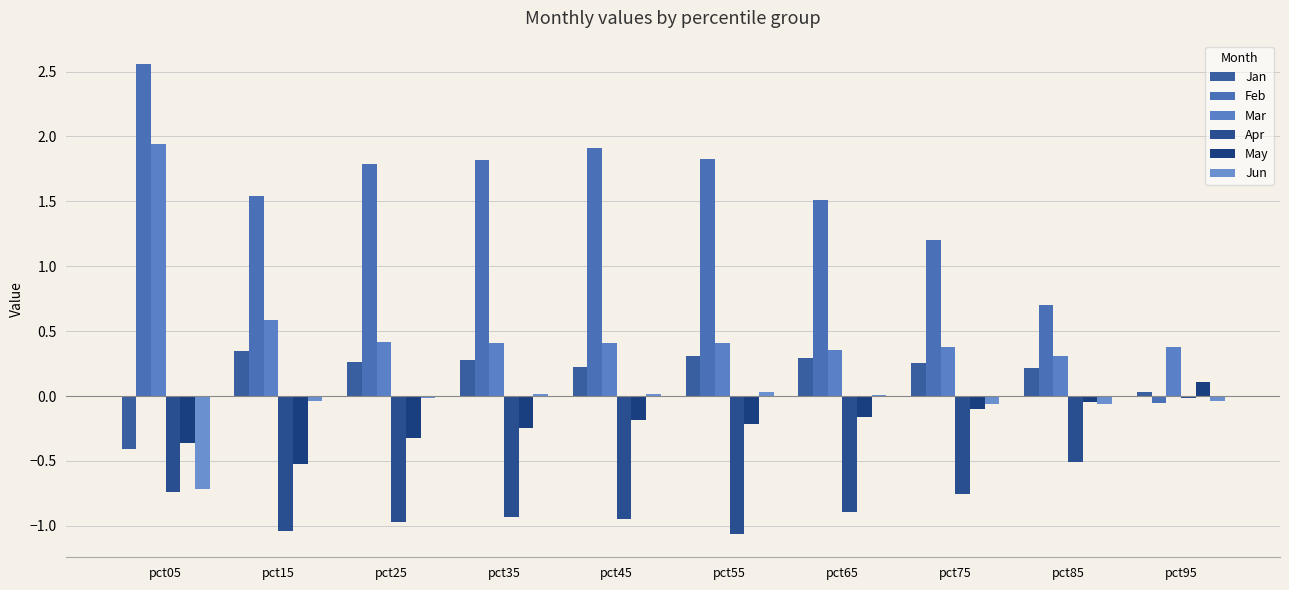

What is the spread (max minus min) of values at pct35?

2.7